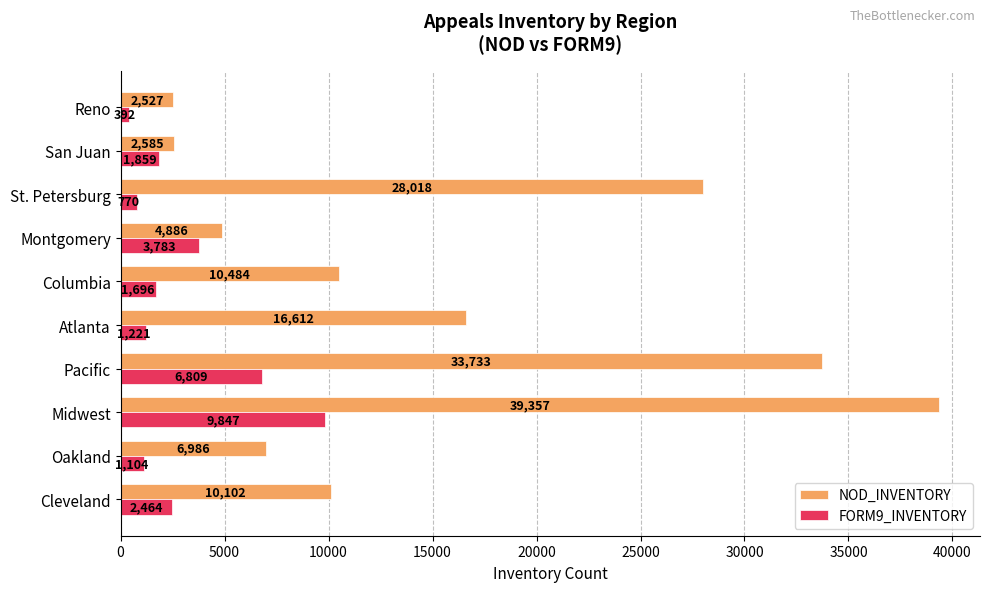

At how many categories does at least one series exceed 25733?

3